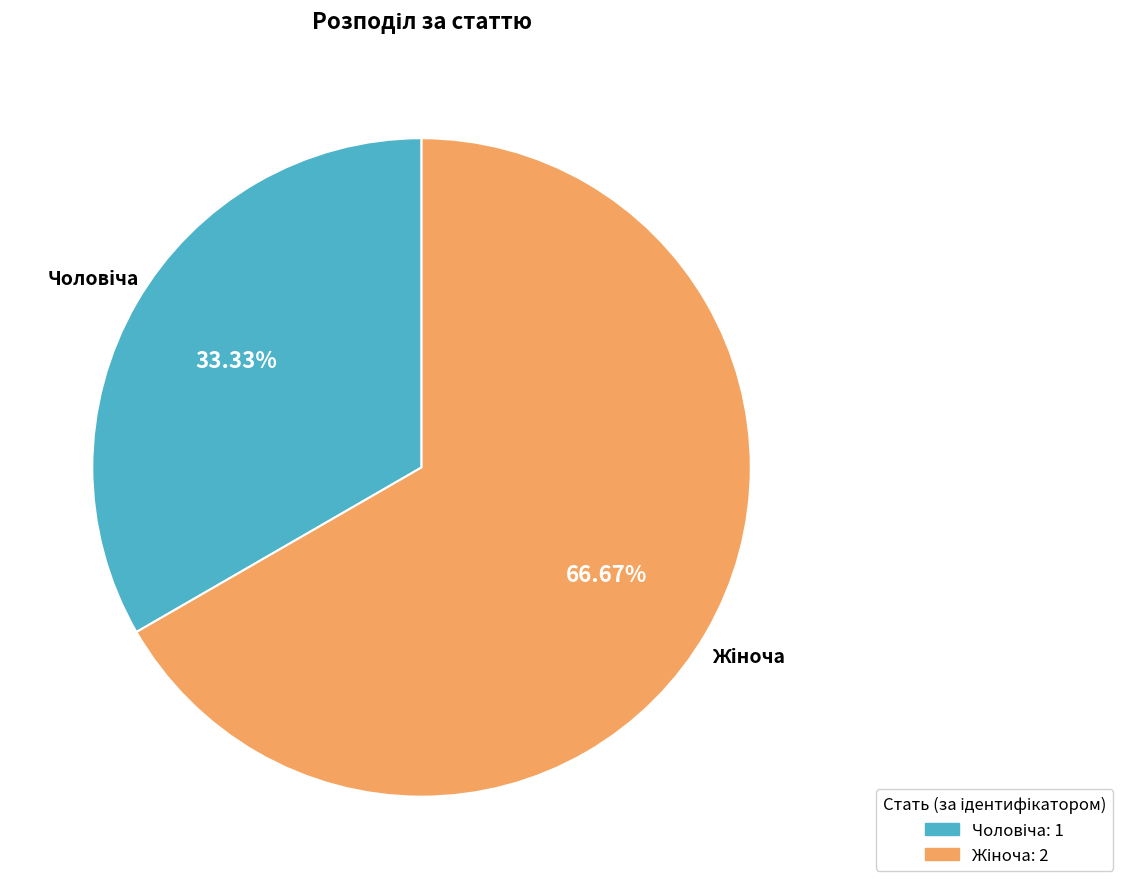

Does any single category account for the majority?

Yes